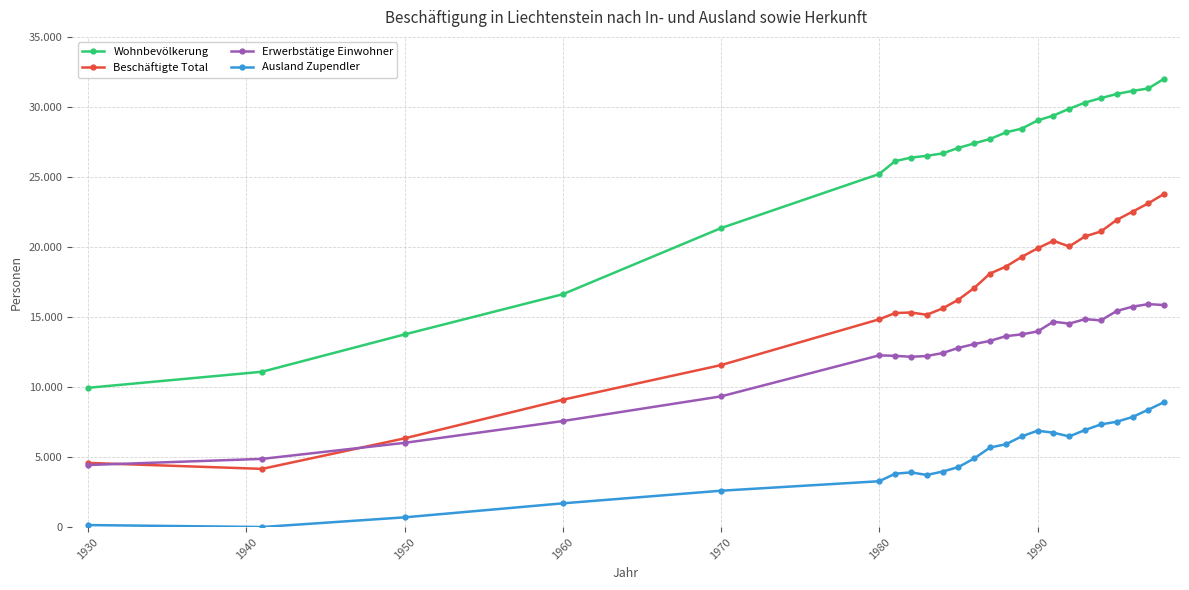

Which series has the widest spread of values?

Wohnbevölkerung